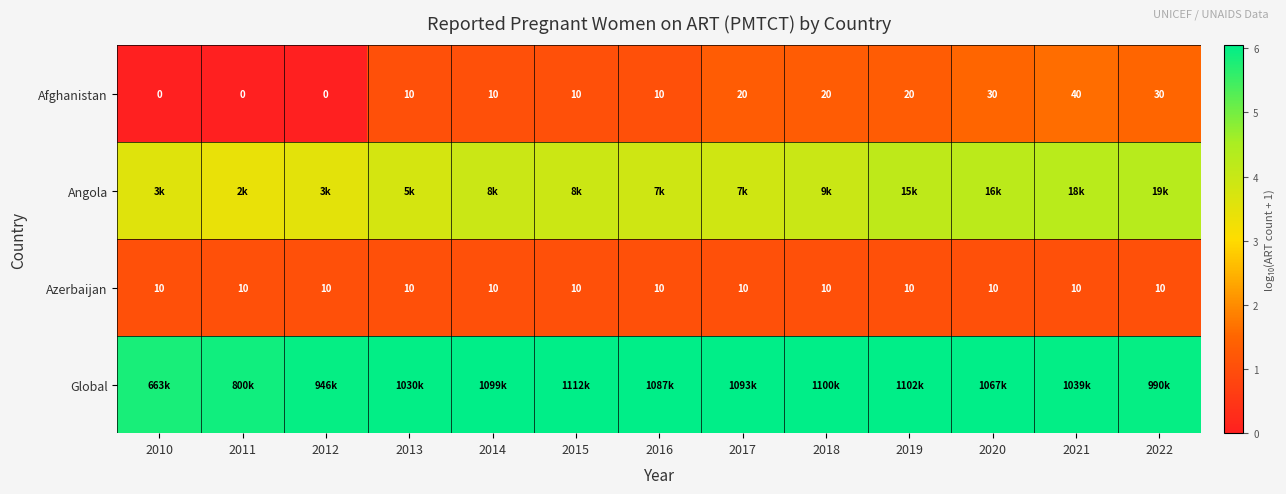

What is the difference between the second highest and second lowest values in the Afghanistan series?

1.5